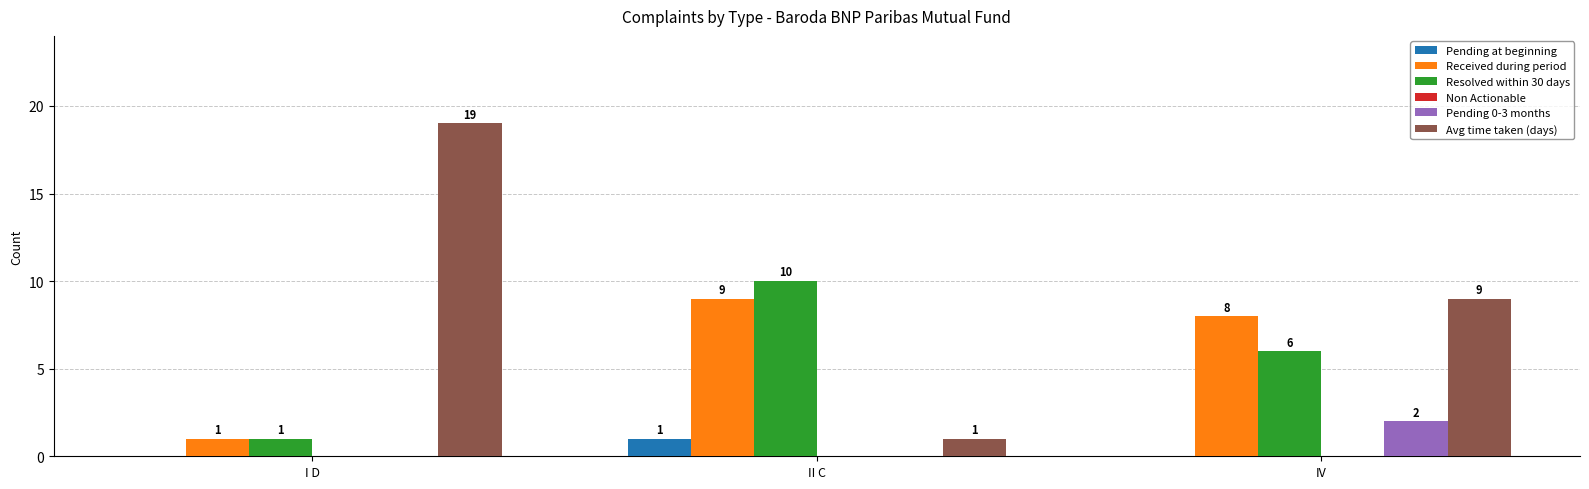

True or false: Received during period has a value of 4 at II C.

False